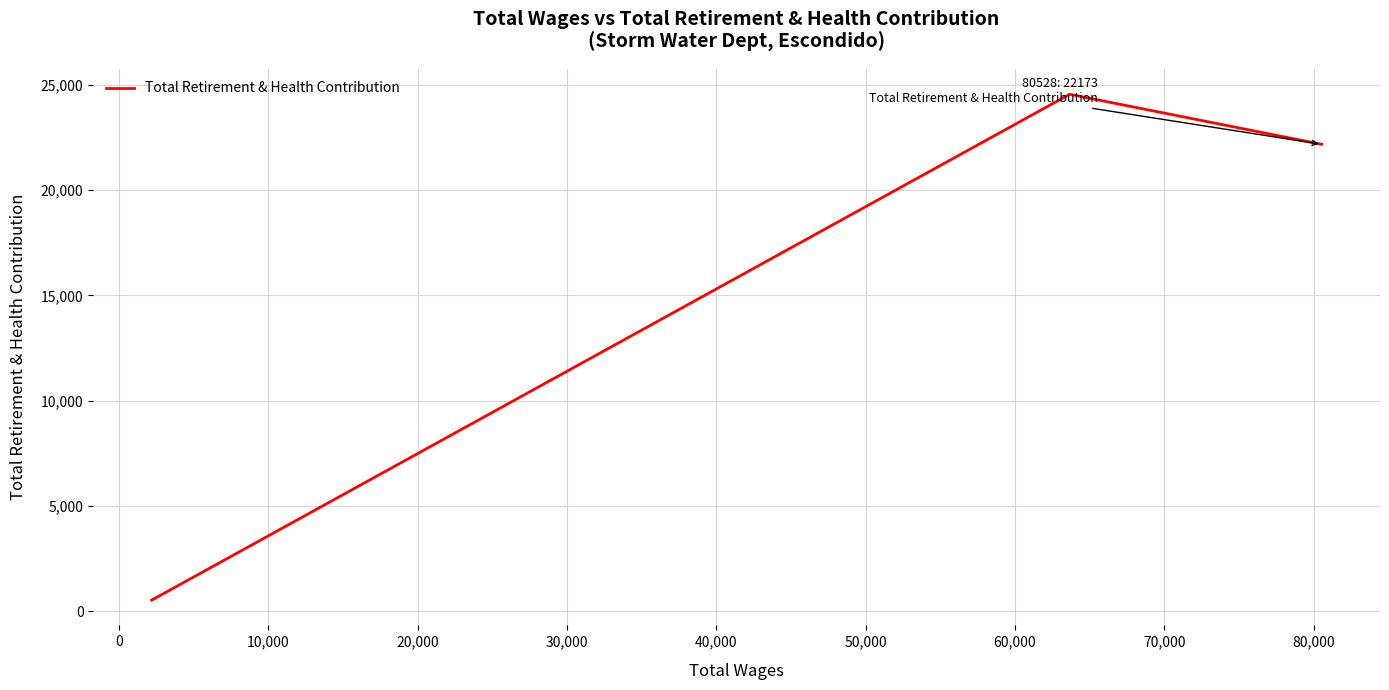

What is the difference between the maximum and minimum values?

24026